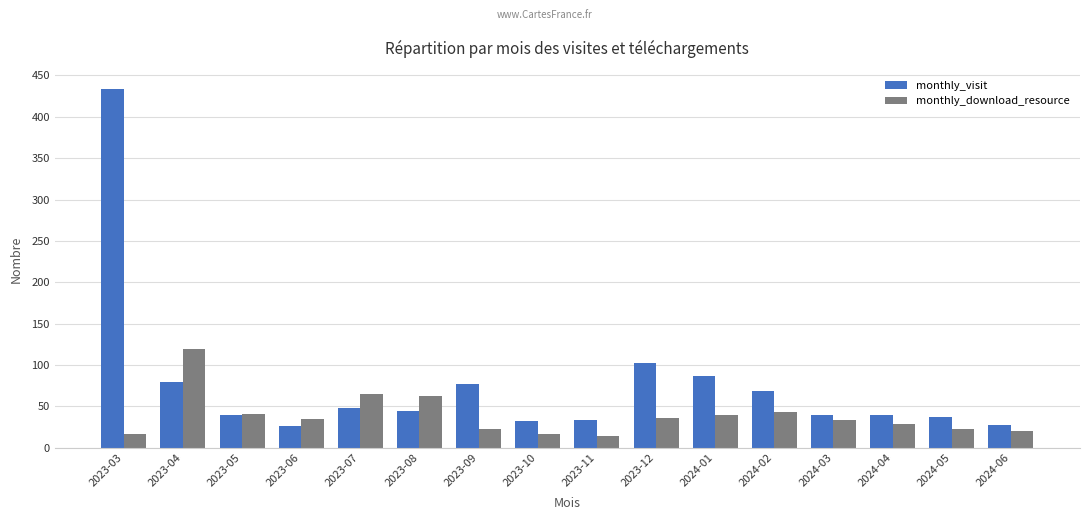

The monthly_download_resource series shows 14 at 2023-11. True or false?

True